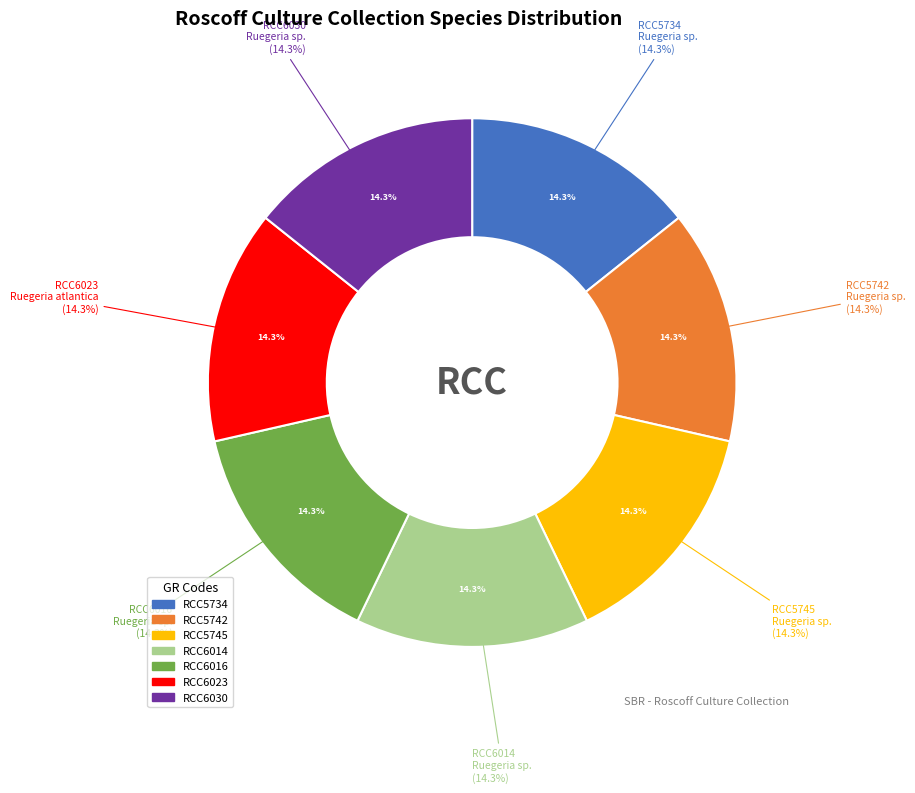

What percentage do RCC6014 and RCC6016 together represent?

28.6%